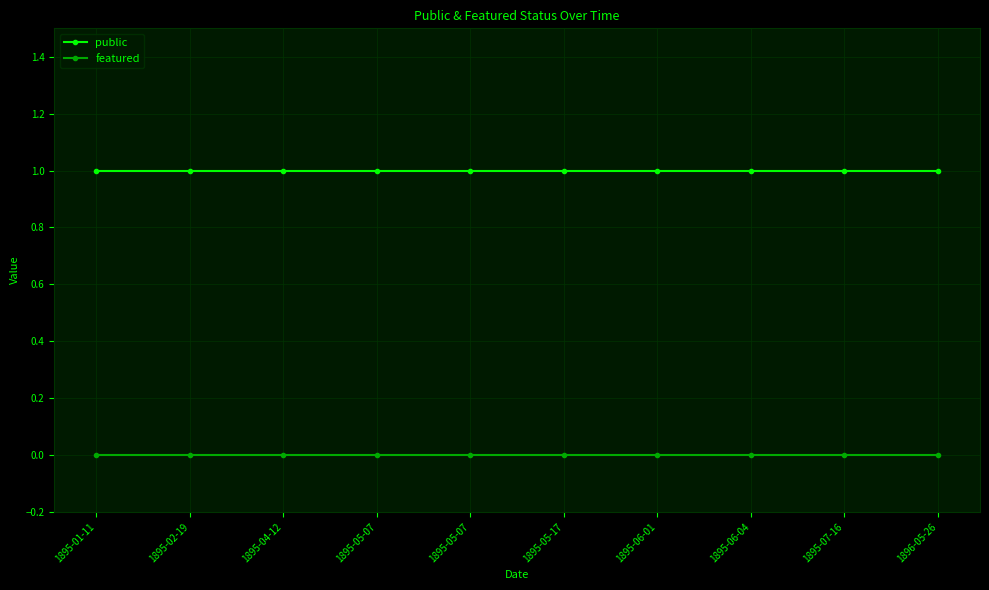

Which series has the largest total across all categories?

public